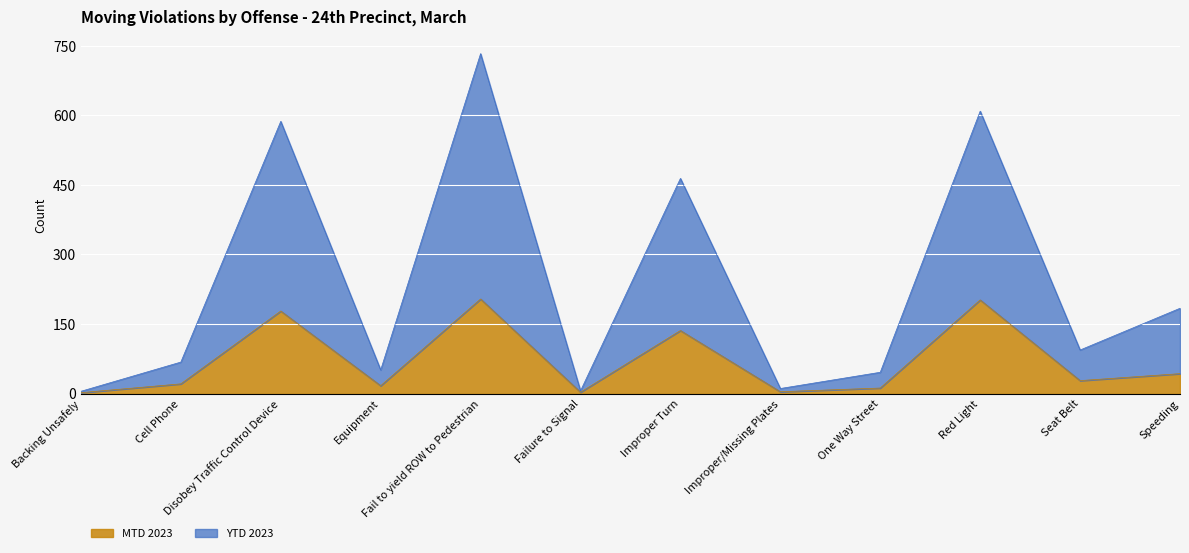

Rank the series by their maximum value, from lowest to highest.

MTD 2023, YTD 2023